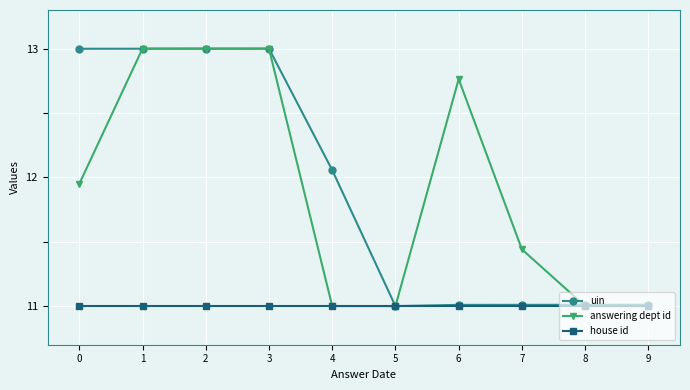

The house id series shows 11.0 at 5. True or false?

True